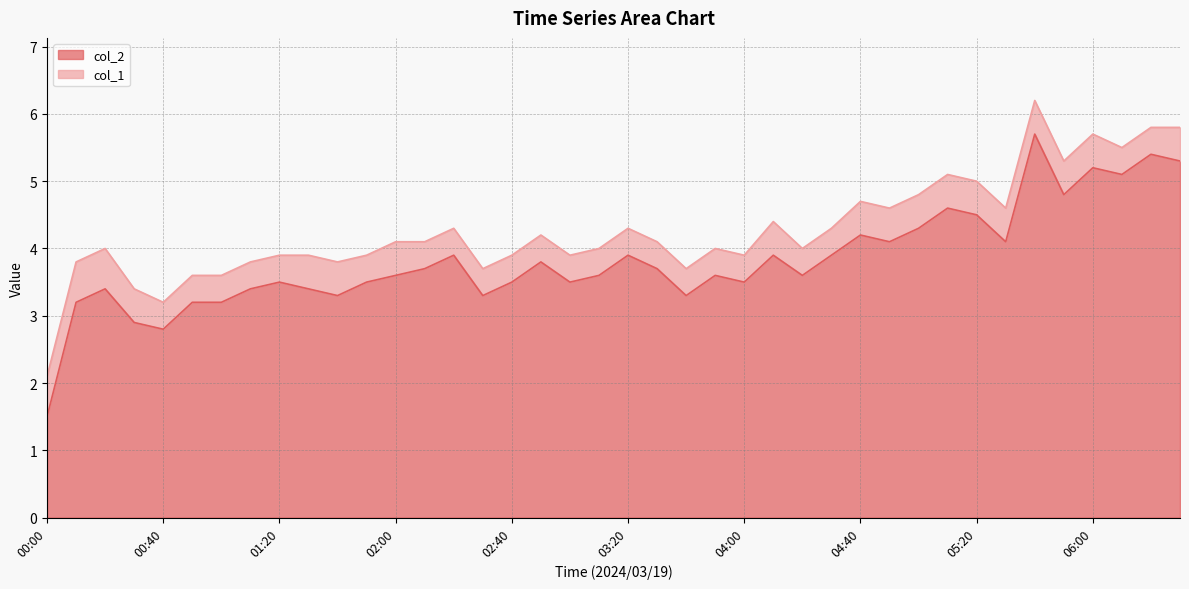

List the labels in order of value, largest first.

05:40, 06:20, 06:30, 06:00, 06:10, 05:50, 05:10, 05:20, 05:00, 04:40, 04:50, 05:30, 02:20, 03:20, 04:10, 04:30, 02:50, 02:10, 03:30, 02:00, 03:10, 03:50, 04:20, 01:20, 01:50, 02:40, 03:00, 04:00, 00:20, 01:10, 01:30, 01:40, 02:30, 03:40, 00:10, 00:50, 01:00, 00:30, 00:40, 00:00